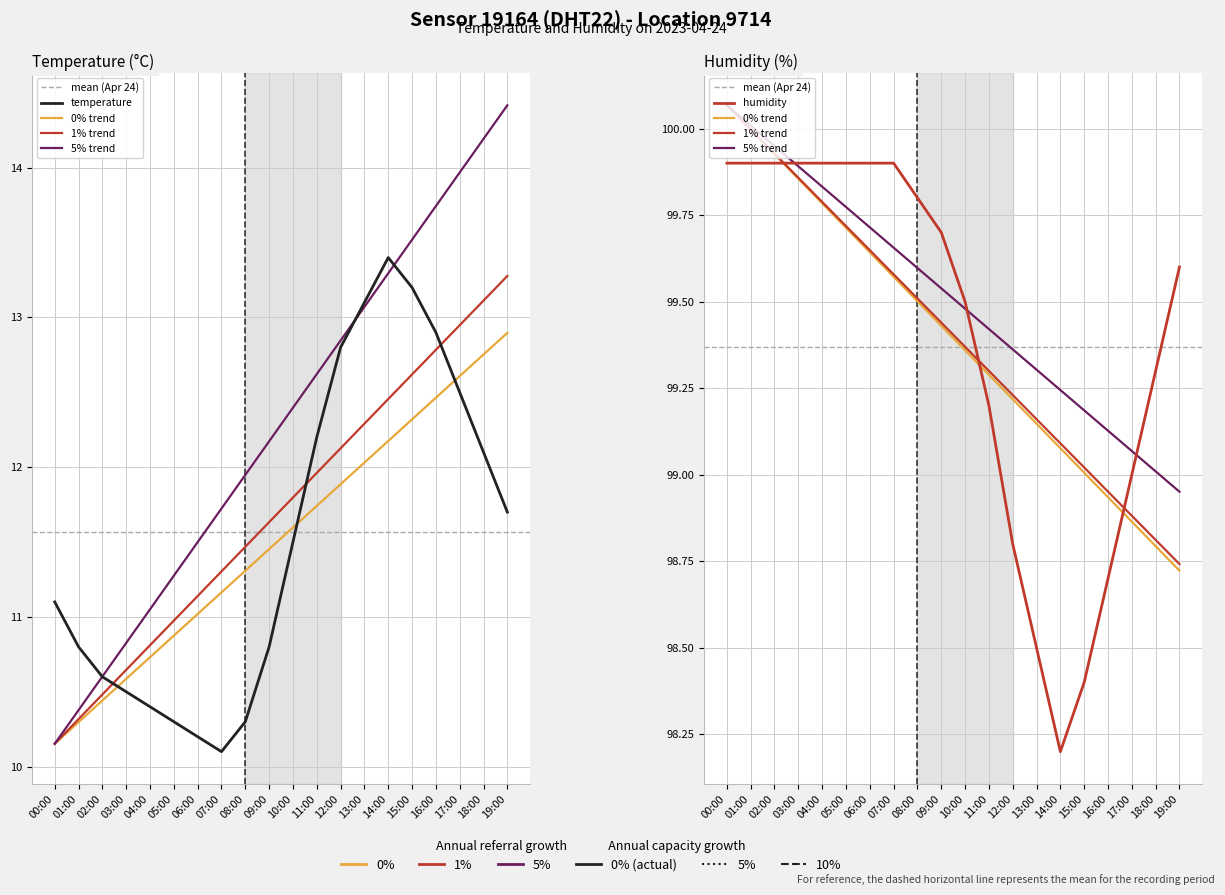

Which has a higher value, 05:00 or 16:00?

16:00